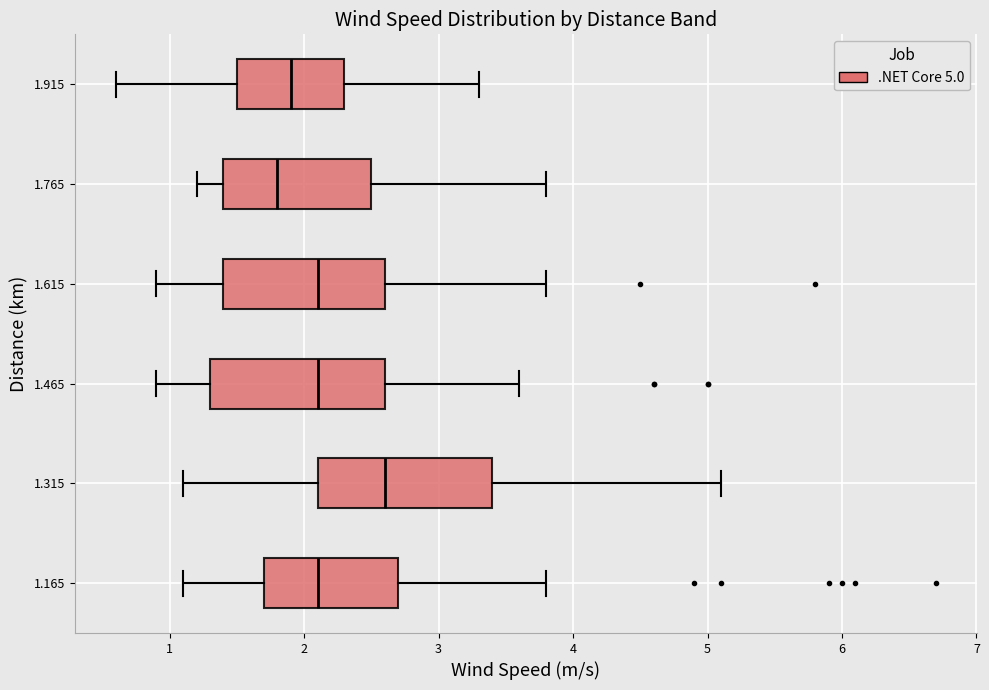

Reading bottom to top, read every box against the x-axis: the position of its median line, the range the box covers, and the ends of its whiskers. The values are not printed on the chart, so give them approximately, as read against the axis.

1.165: median 2.1, box 1.7 to 2.7, whiskers 1.1 to 3.8
1.315: median 2.6, box 2.1 to 3.4, whiskers 1.1 to 5.1
1.465: median 2.1, box 1.3 to 2.6, whiskers 0.9 to 3.6
1.615: median 2.1, box 1.4 to 2.6, whiskers 0.9 to 3.8
1.765: median 1.8, box 1.4 to 2.5, whiskers 1.2 to 3.8
1.915: median 1.9, box 1.5 to 2.3, whiskers 0.6 to 3.3